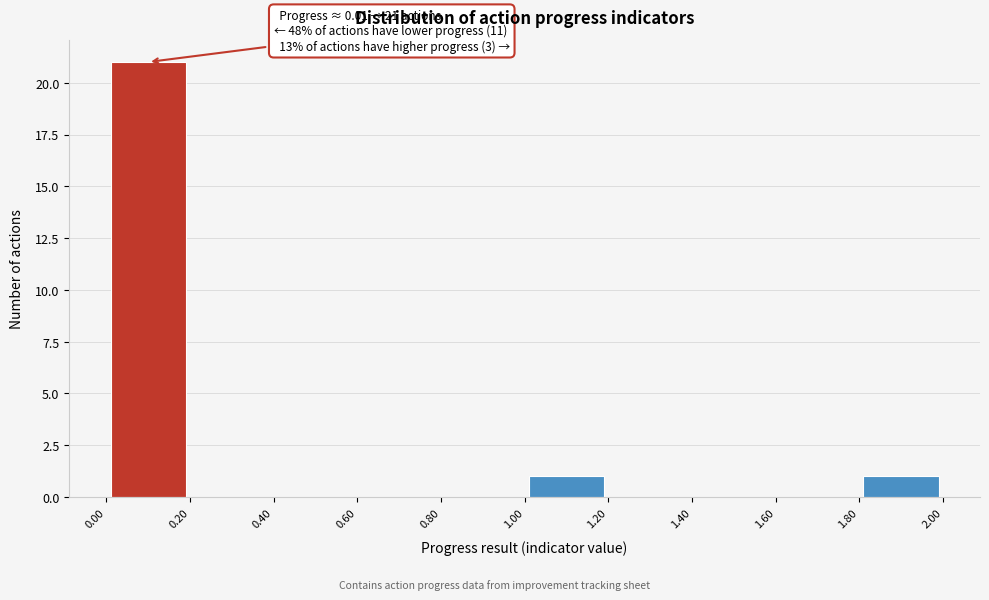

Which range on the x-axis has the tallest bar?

0.00 to 0.20